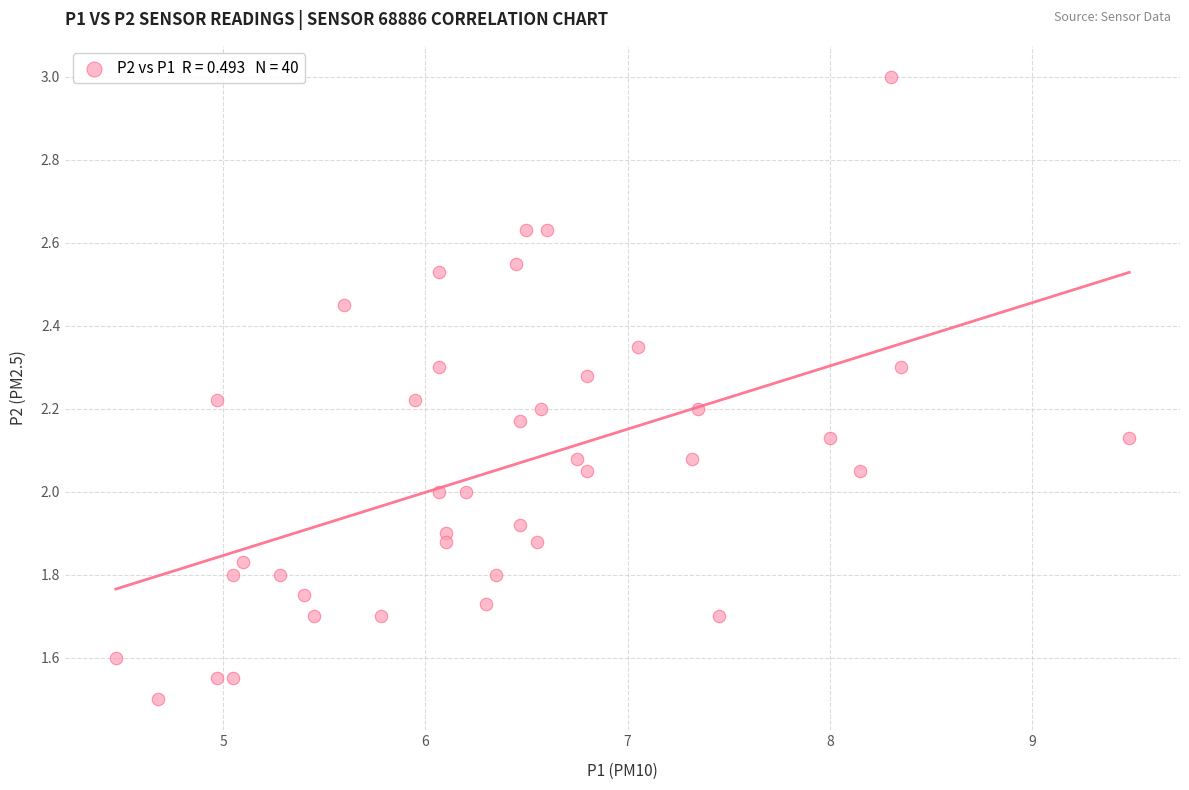

What is the range of X values (max minus min)?

5.0